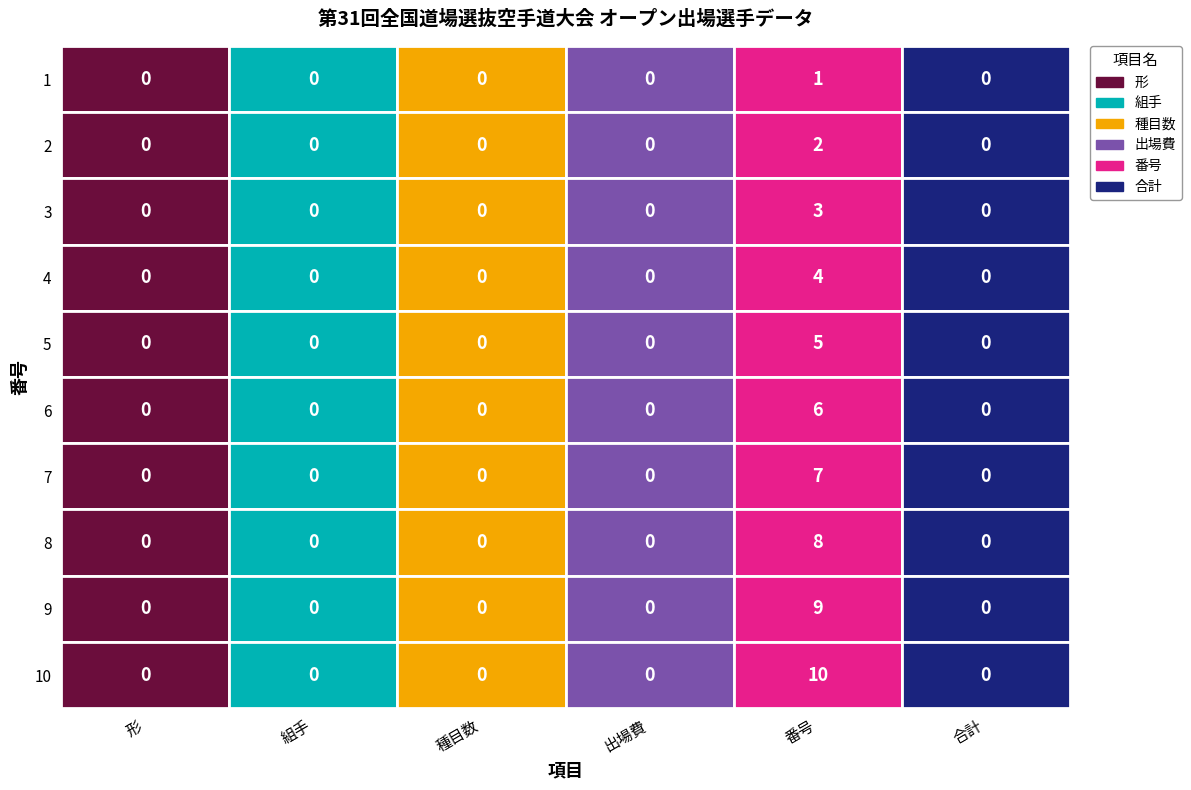

Between 3 and 5, which series saw the biggest shift?

番号